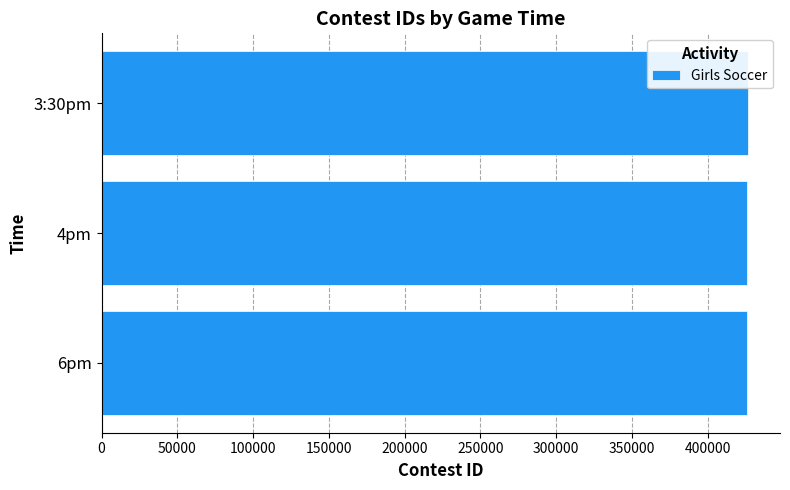

What is the average value?

425909